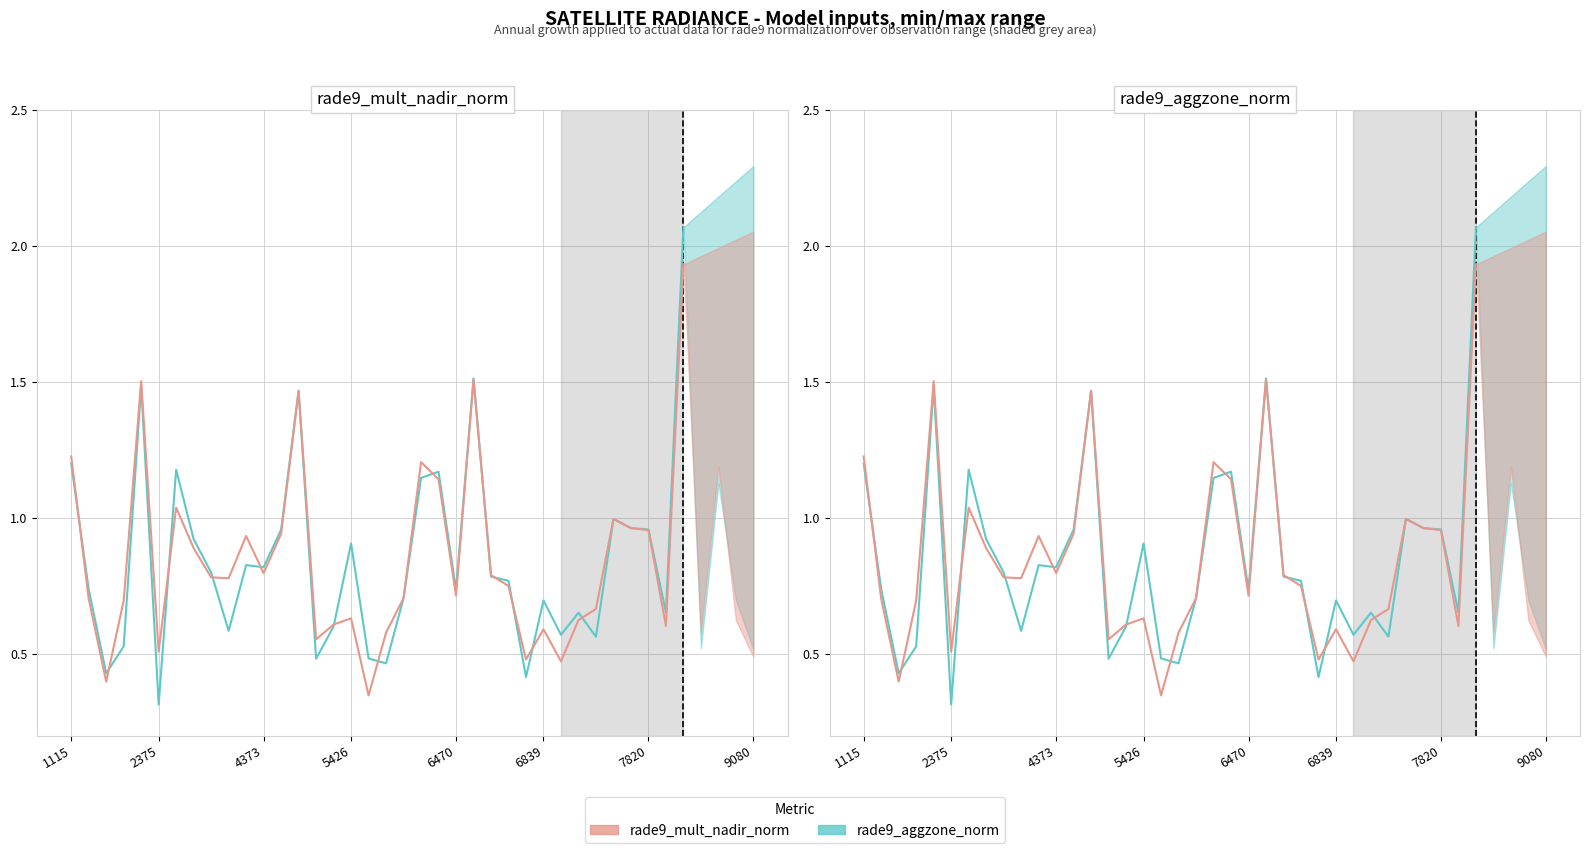

Reading left to right, list all the values displayed in this chart.

rade9_aggzone_norm: 1.2	0.7	0.4	0.5	1.5	0.3	1.2	0.9	0.8	0.6	0.8	0.8	1.0	1.5	0.5	0.6	0.9	0.5	0.5	0.7	1.1	1.2	0.7	1.5	0.8	0.8	0.4	0.7	0.6	0.7	0.6	1.0	1.0	1.0	0.7	2.1
rade9_mult_nadir_norm: 1.2	0.7	0.4	0.7	1.5	0.5	1.0	0.9	0.8	0.8	0.9	0.8	0.9	1.5	0.6	0.6	0.6	0.3	0.6	0.7	1.2	1.1	0.7	1.5	0.8	0.8	0.5	0.6	0.5	0.6	0.7	1.0	1.0	1.0	0.6	1.9